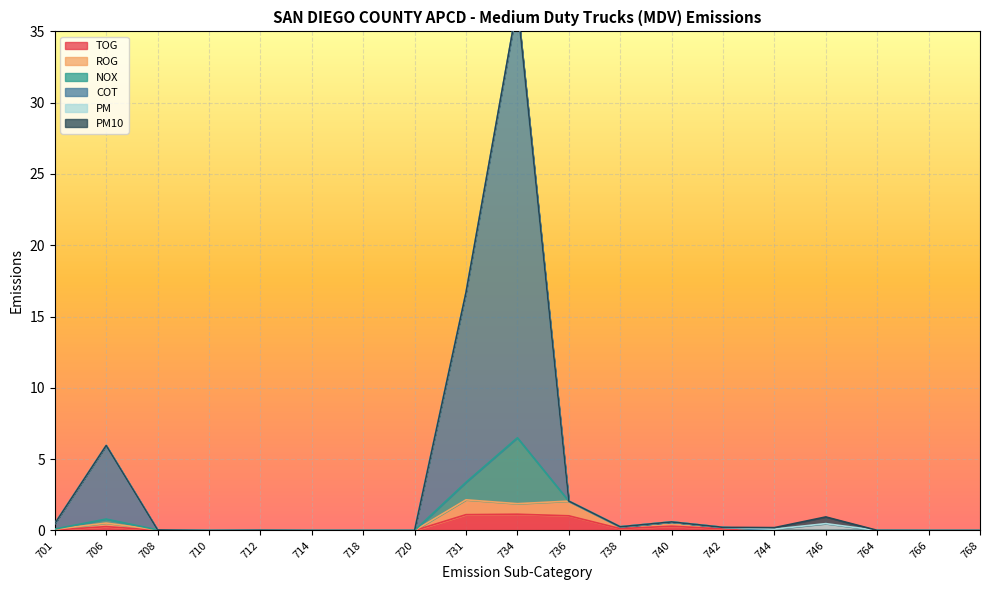

True or false: ROG has a value of 0.1 at 701.

True